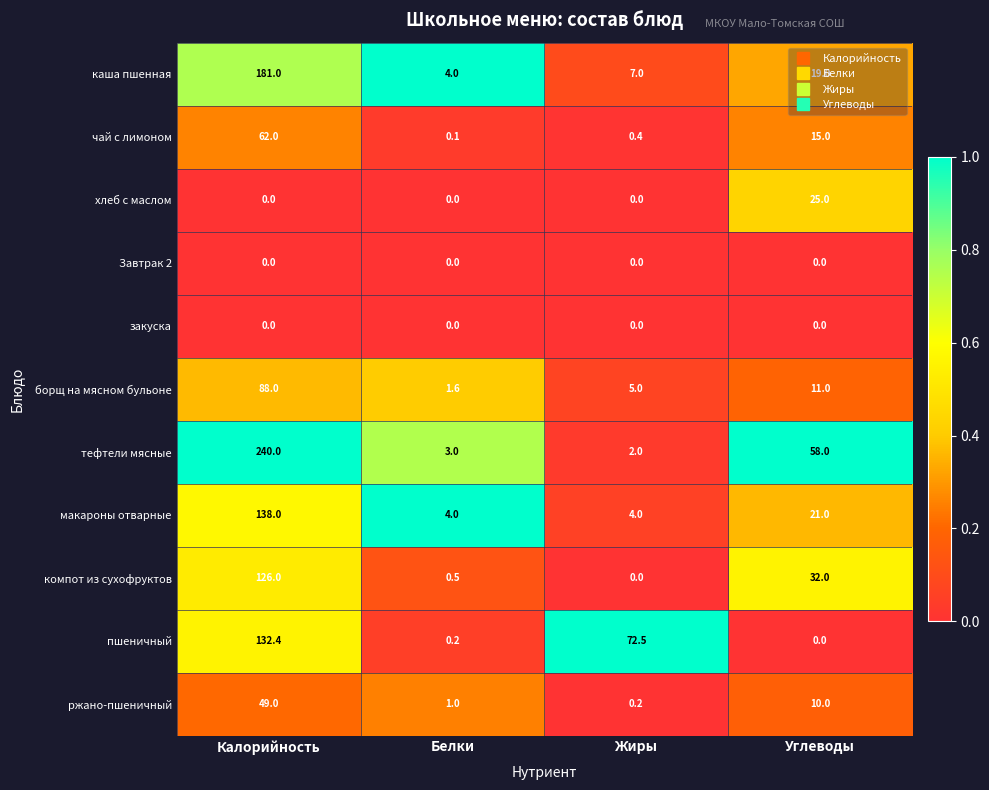

The ржано-пшеничный series shows 49.0 at Калорийность. True or false?

True